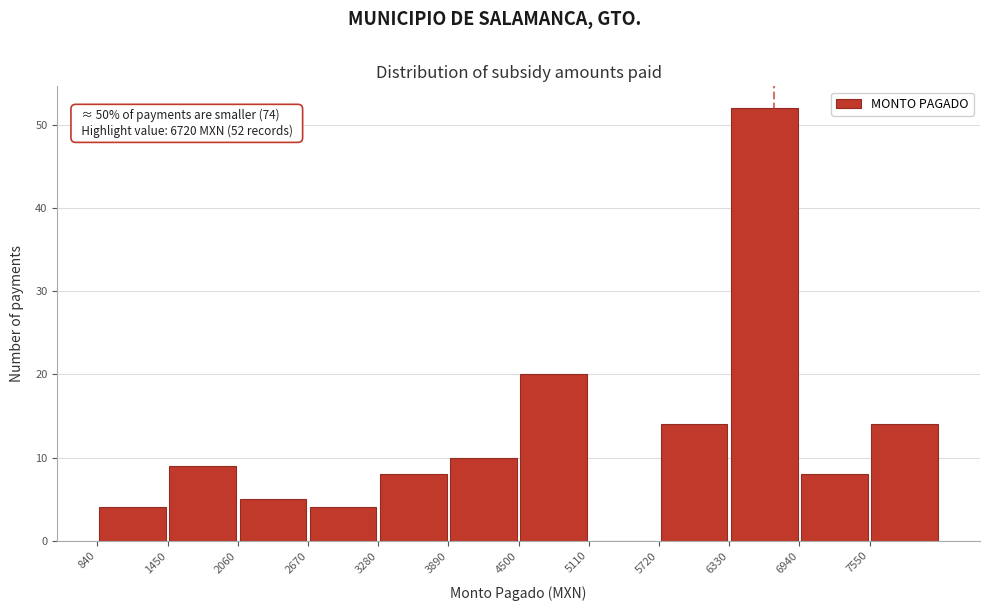

Over which range of the x-axis is the bar tallest?

6330 to 6940